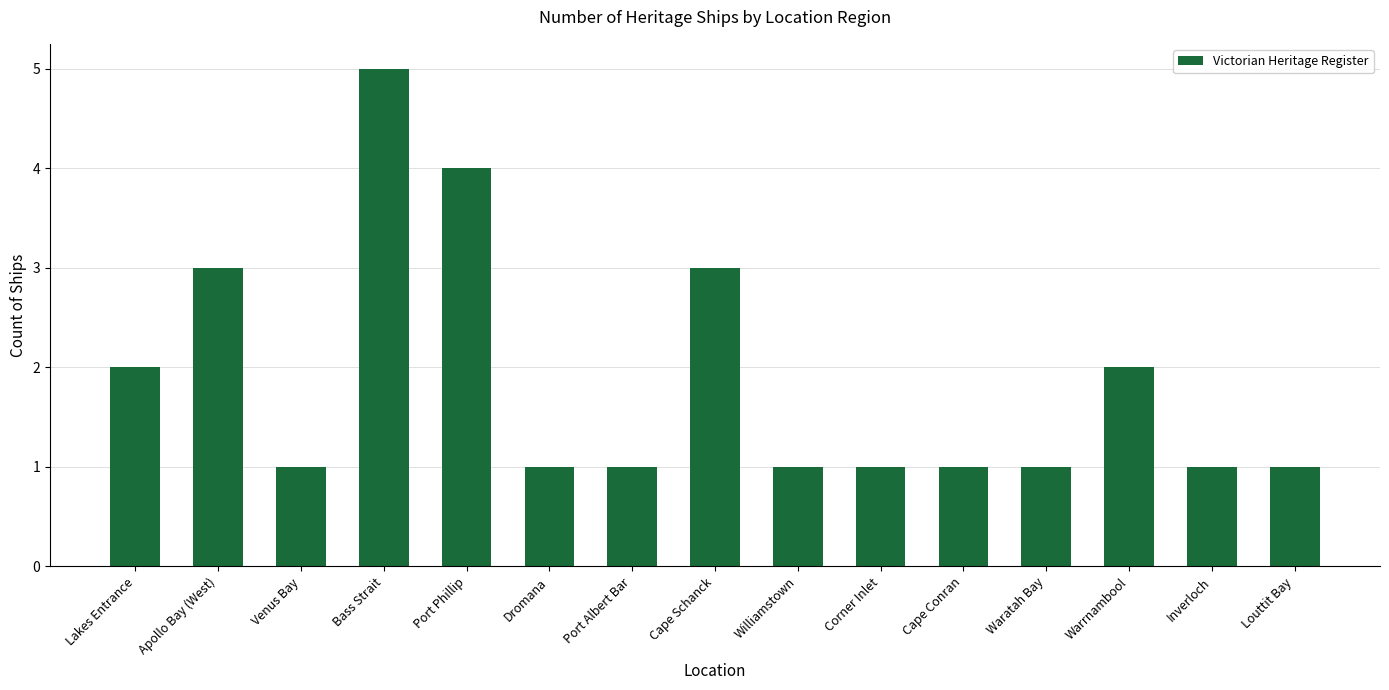

What is the difference between the maximum and minimum values?

4